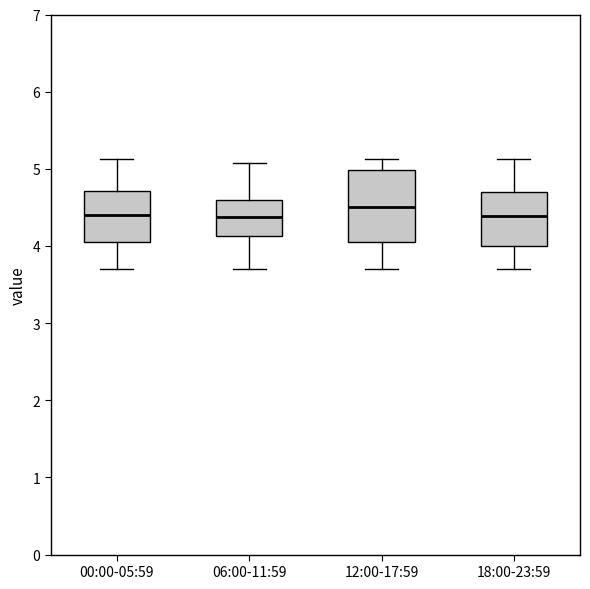

Comparing the boxes themselves (not the whiskers), which one is the tallest?

12:00-17:59